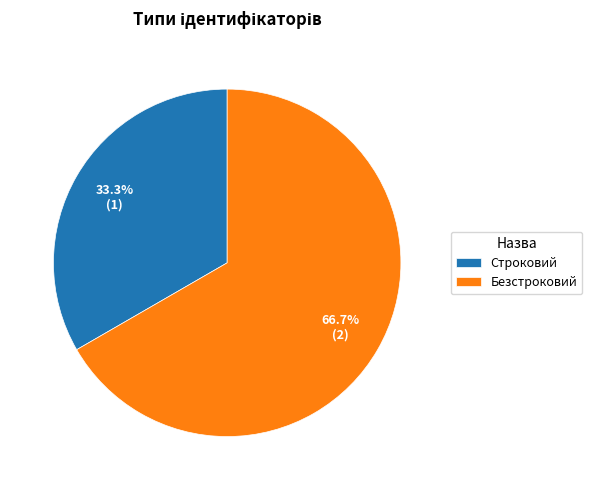

Approximately how many times larger is the value at Строковий compared to Безстроковий?

0.5